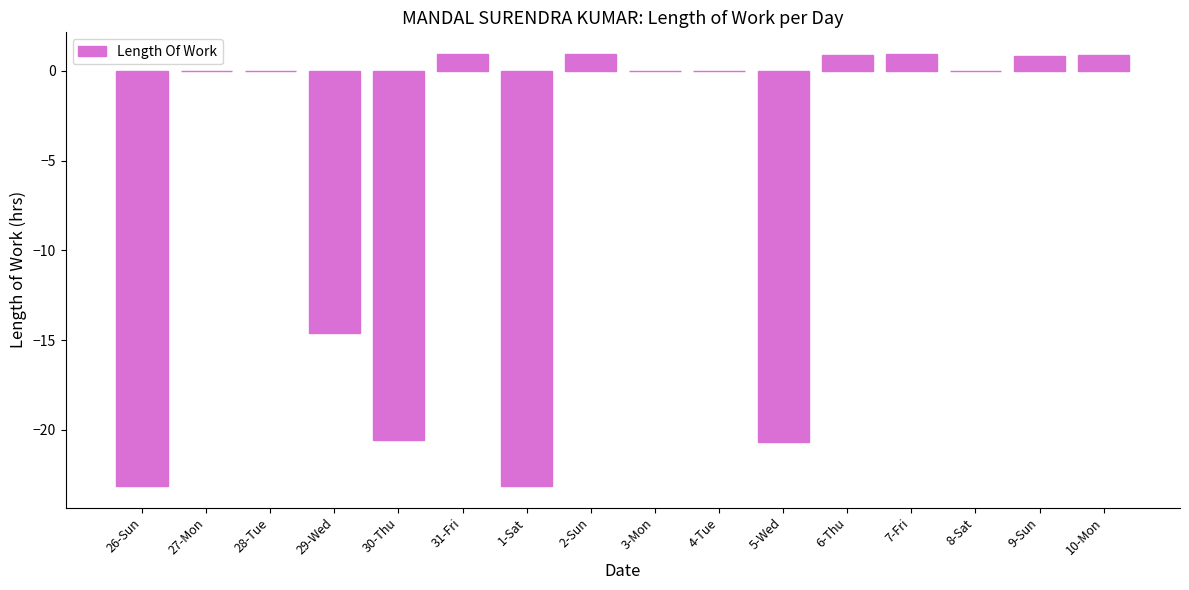

What is the sum of the values at 27-Mon and 2-Sun?

0.9